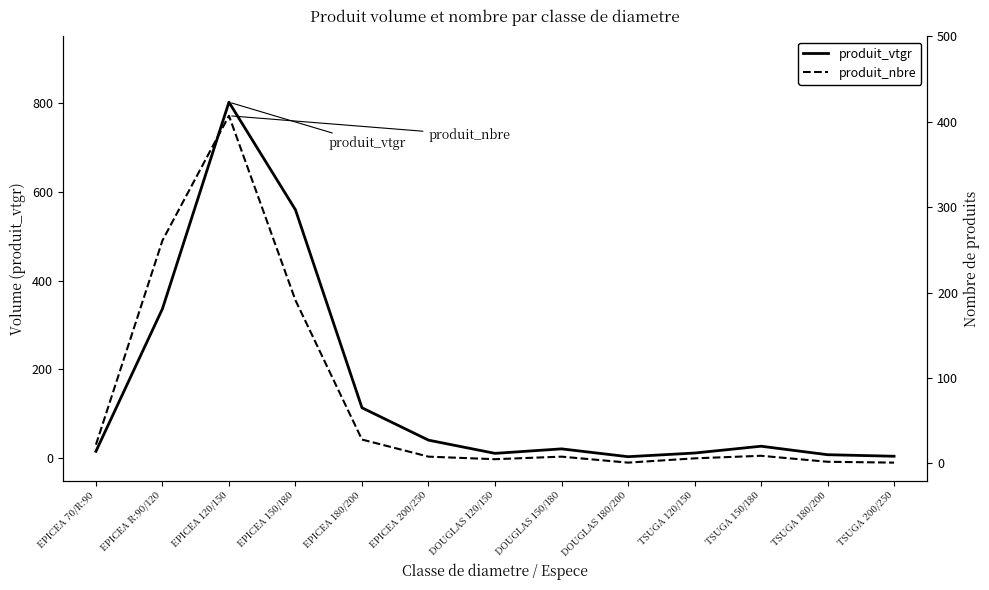

How many times do produit_nbre and produit_vtgr cross each other?

1